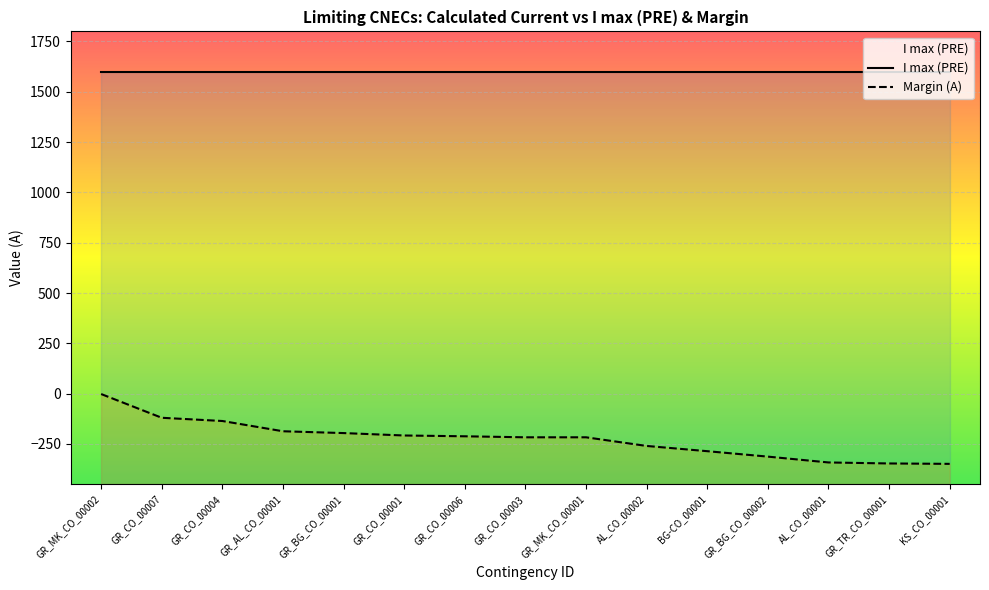

Rank the categories by value from highest to lowest.

GR_MK_CO_00002, GR_CO_00007, GR_CO_00004, GR_AL_CO_00001, GR_BG_CO_00001, GR_CO_00001, GR_CO_00006, GR_CO_00003, GR_MK_CO_00001, AL_CO_00002, BG-CO_00001, GR_BG_CO_00002, AL_CO_00001, GR_TR_CO_00001, KS_CO_00001